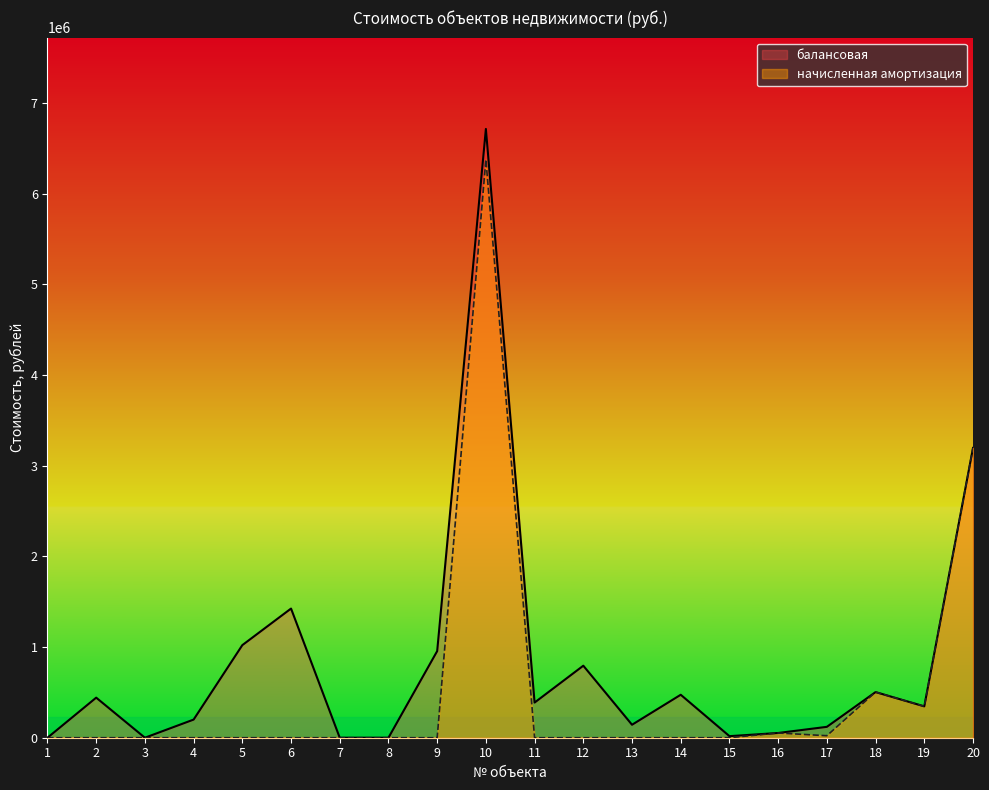

Which series has the largest total across all categories?

балансовая